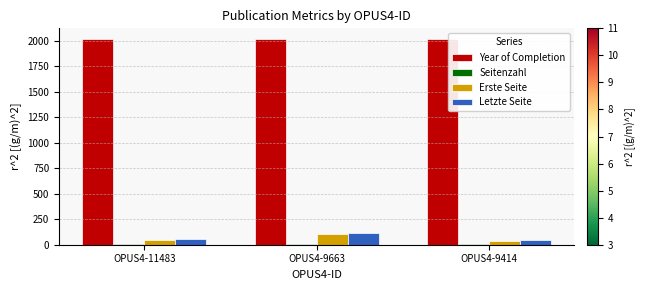

Is it true that Erste Seite equals 105 at OPUS4-9663?

True